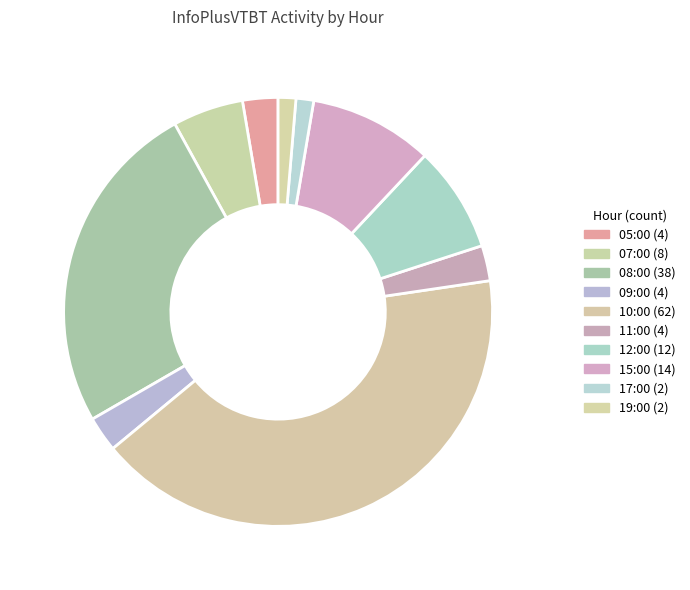

How many segments does this pie chart have?

10